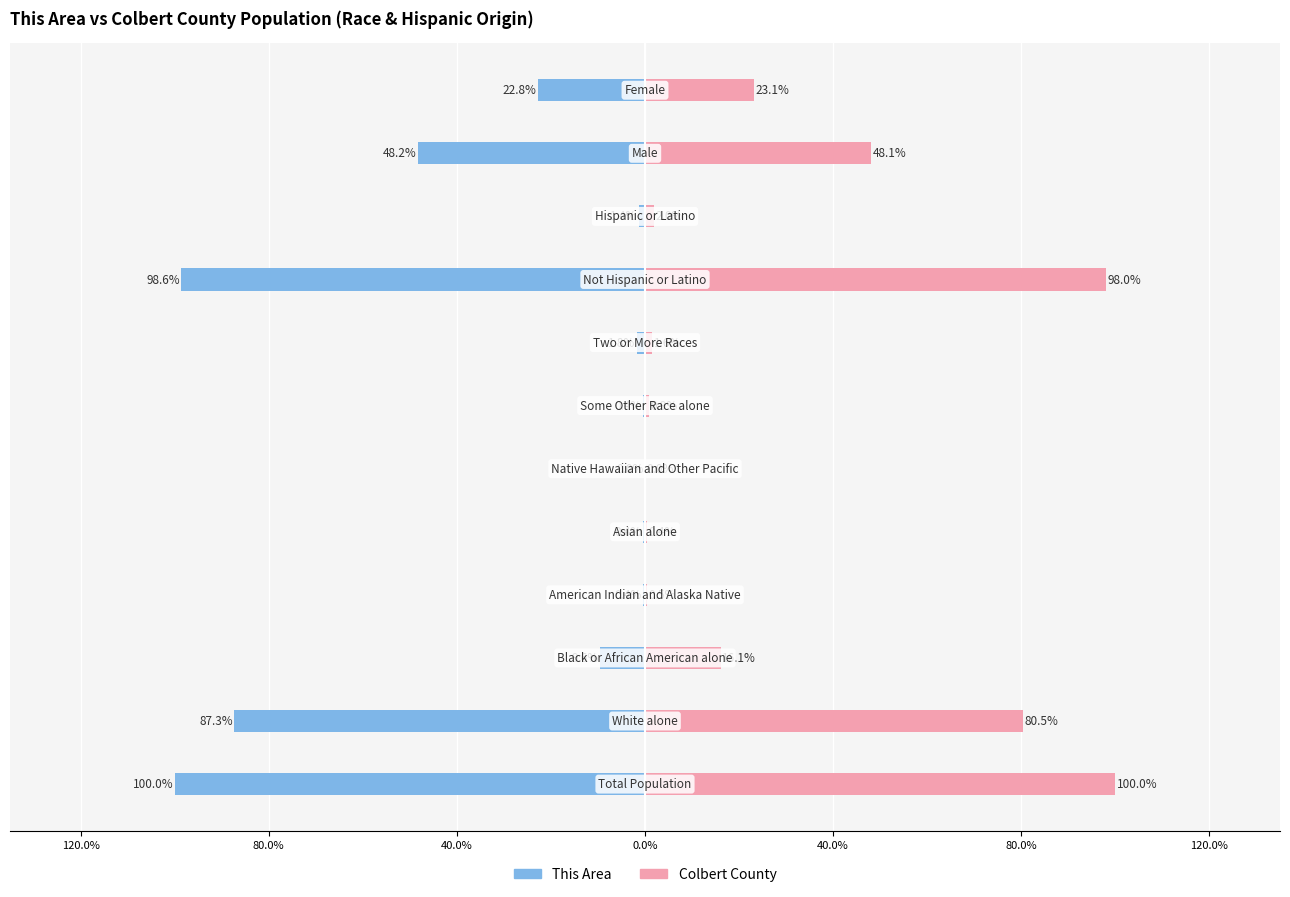

Which series has the widest spread of values?

This Area